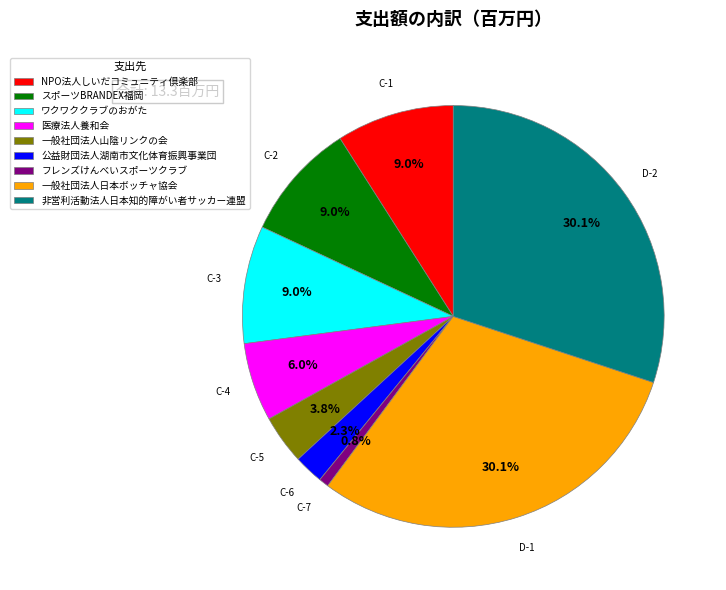

Is the sum of 非営利活動法人日本知的障がい者サッカー連盟 and 公益財団法人湖南市文化体育振興事業団 greater than half?

No